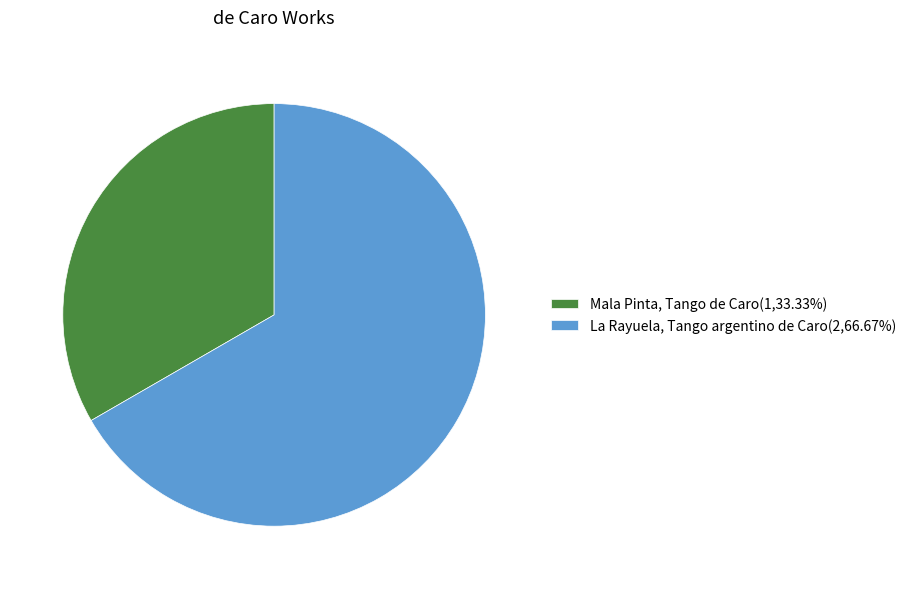

Which category accounts for the majority?

La Rayuela, Tango argentino de Caro